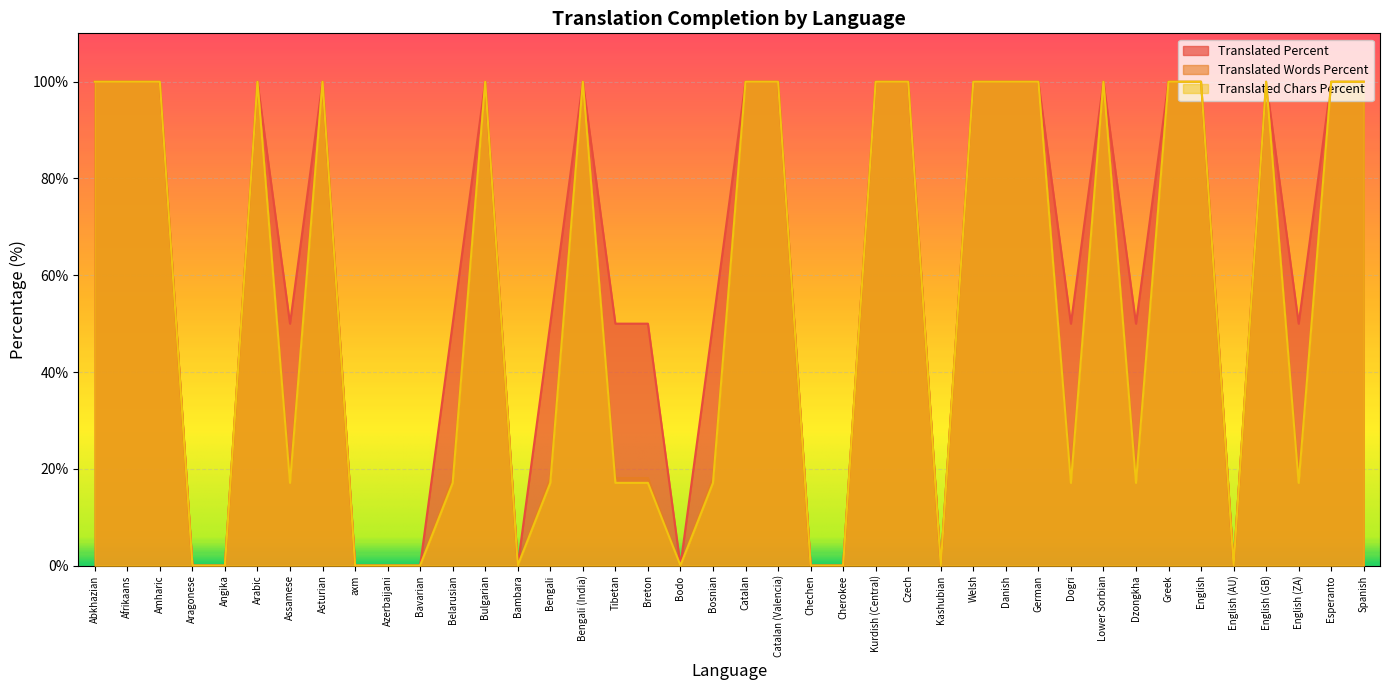

At Danish, list the series in order from smallest to largest.

translated_percent, translated_words_percent, translated_chars_percent